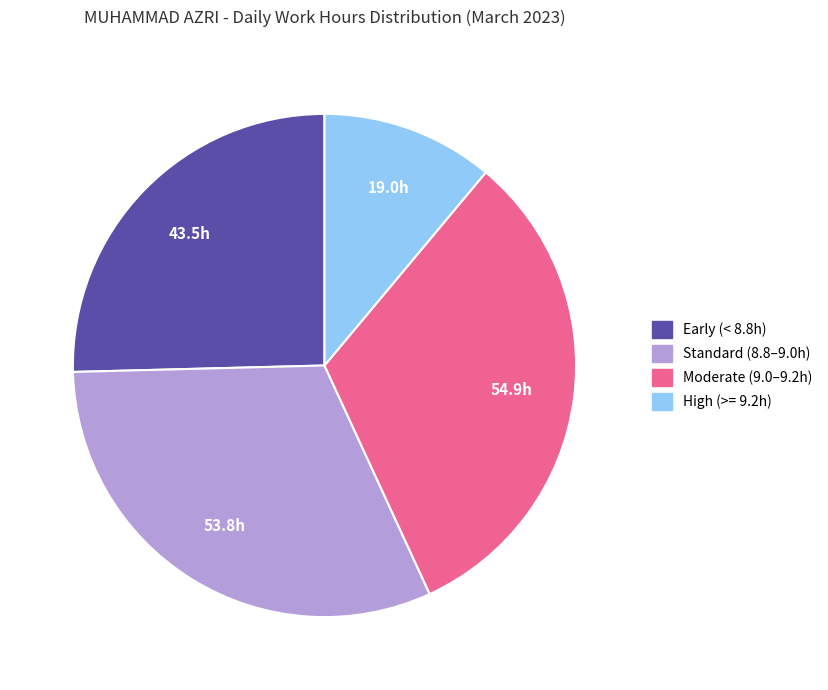

Is there a majority slice in this chart?

No